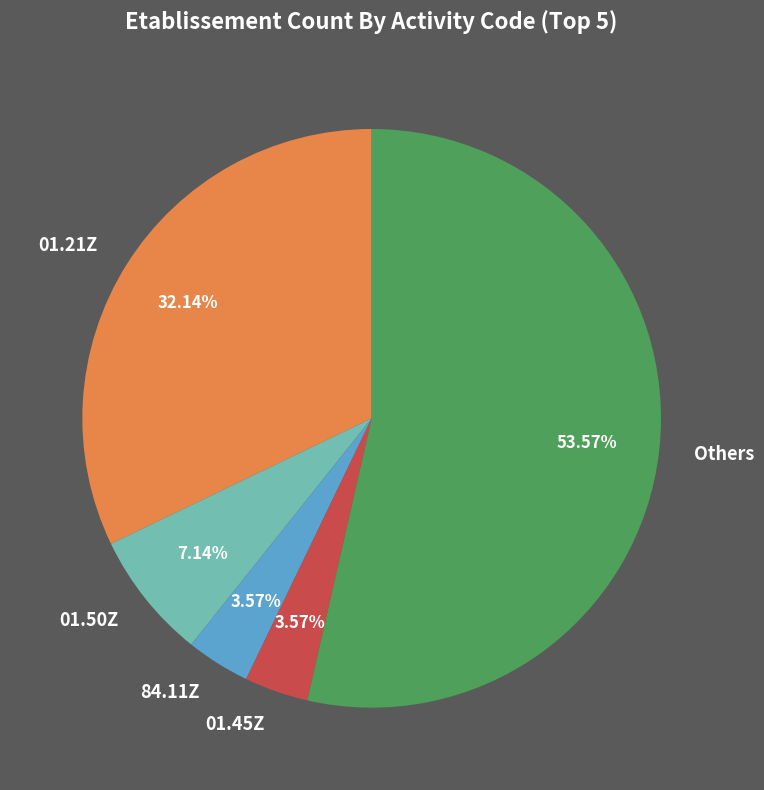

What is the ratio of the value at Others to the value at 01.45Z?

15.0